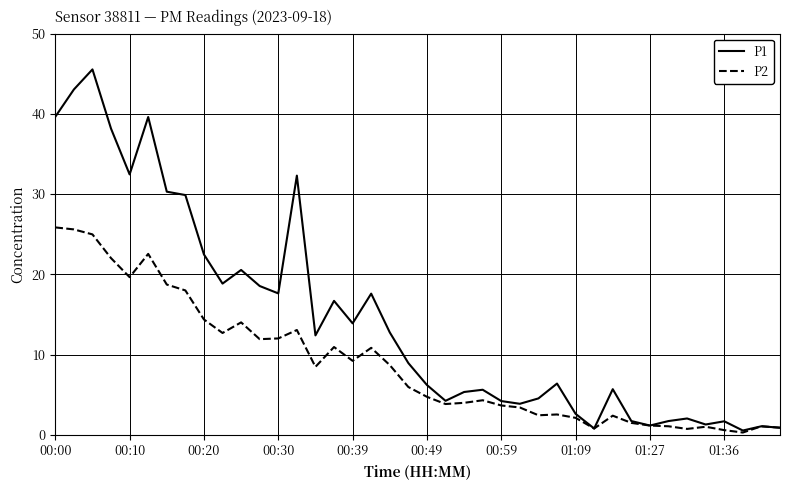

True or false: P2 has more than 2 interior local peaks.

True